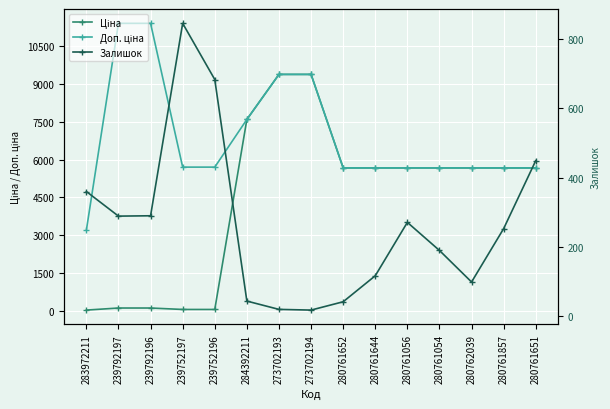

What is the minimum value for Доп. ціна?

3205.0